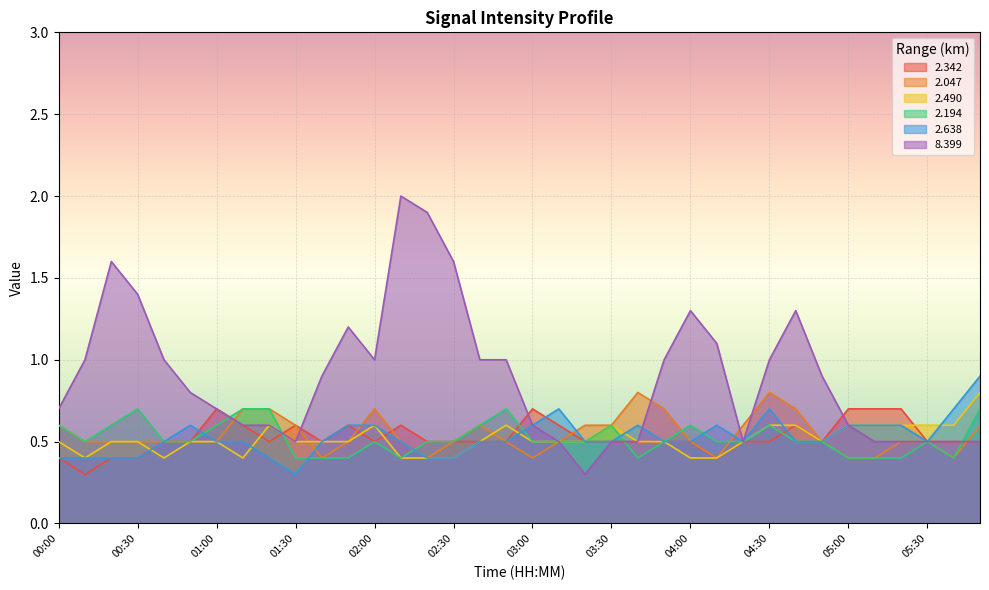

Read the 2.342 value at 04:30.

0.5